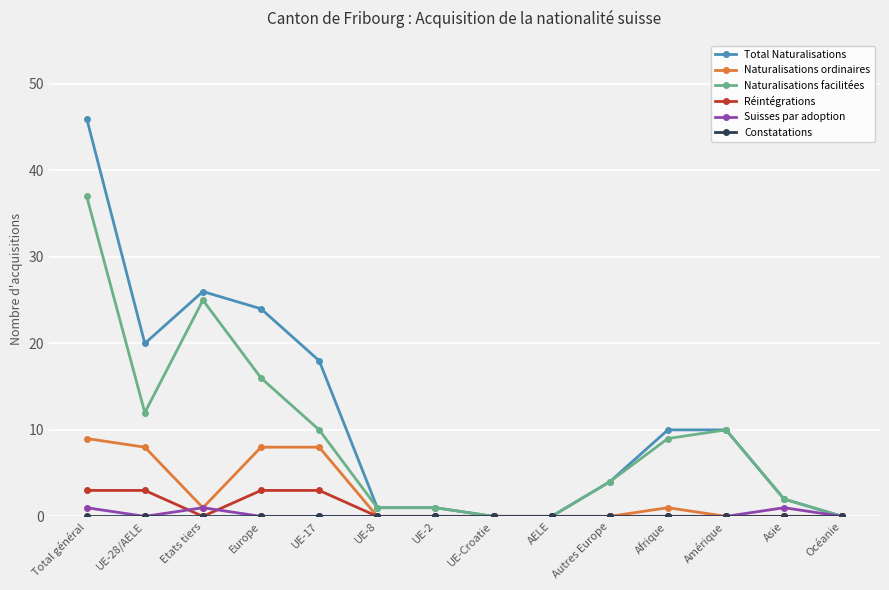

True or false: Naturalisations facilitées has a value of 25 at Etats tiers.

True